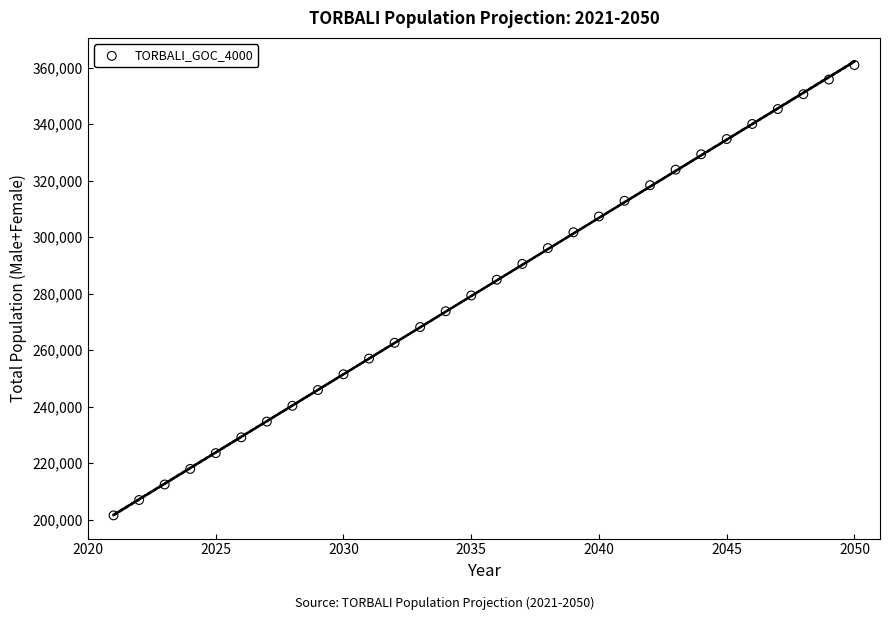

What Y value in the scatter plot is closest to 281183?

279316